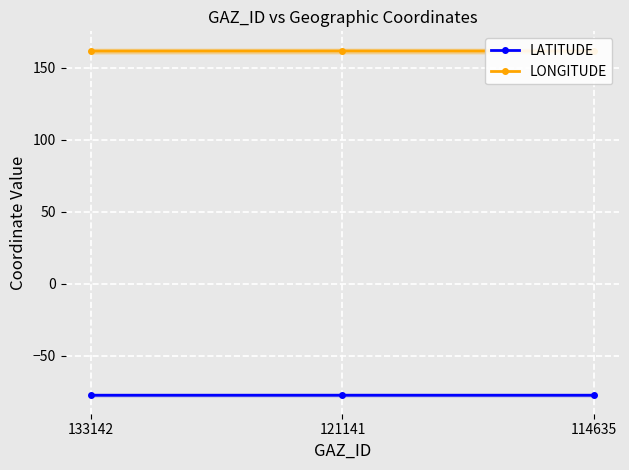

What is the value of the LONGITUDE point at the 2nd from the left?

161.6